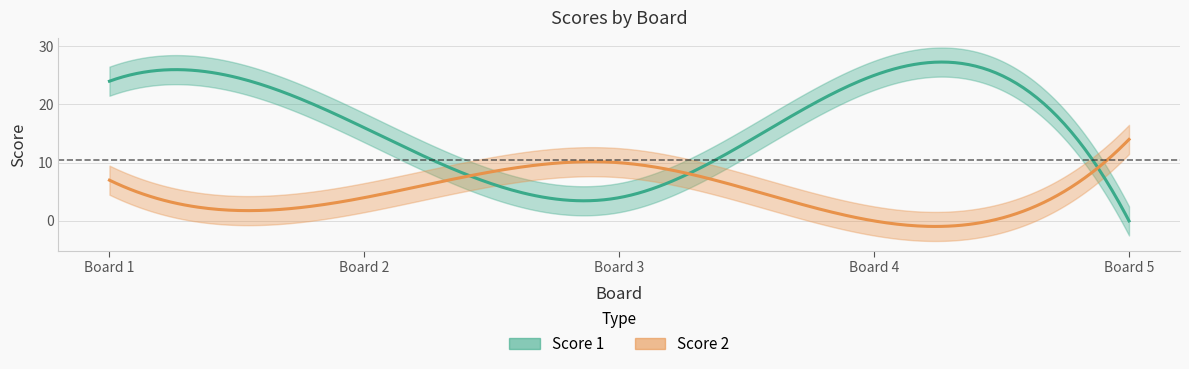

At which label is Score 2 closest to 7?

1